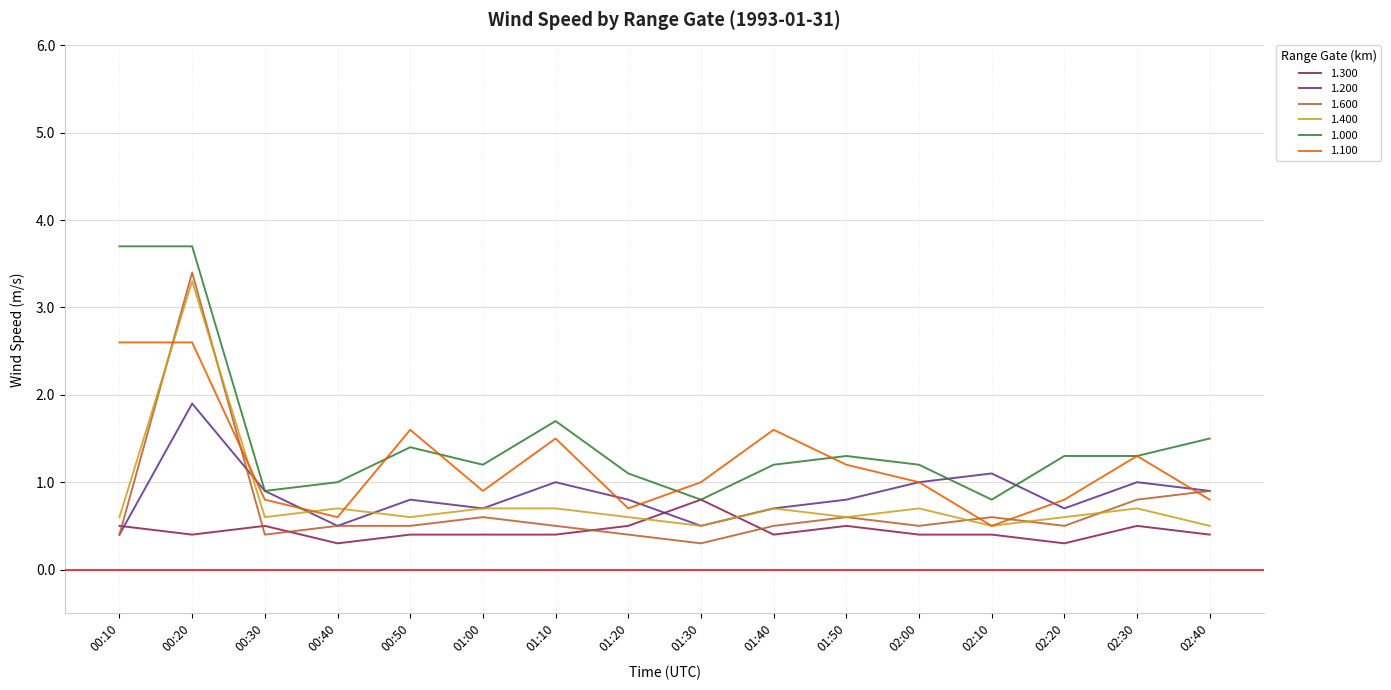

True or false: 1.200 has a value of 0.9 at 00:30.

True